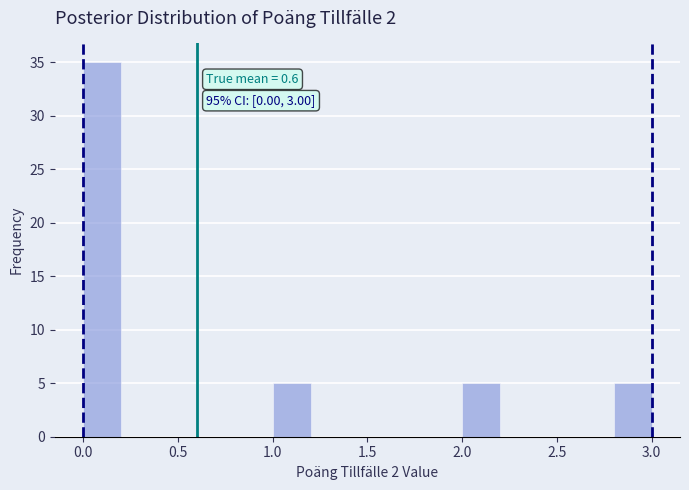

Which range on the x-axis has the tallest bar?

0.0 to 0.2